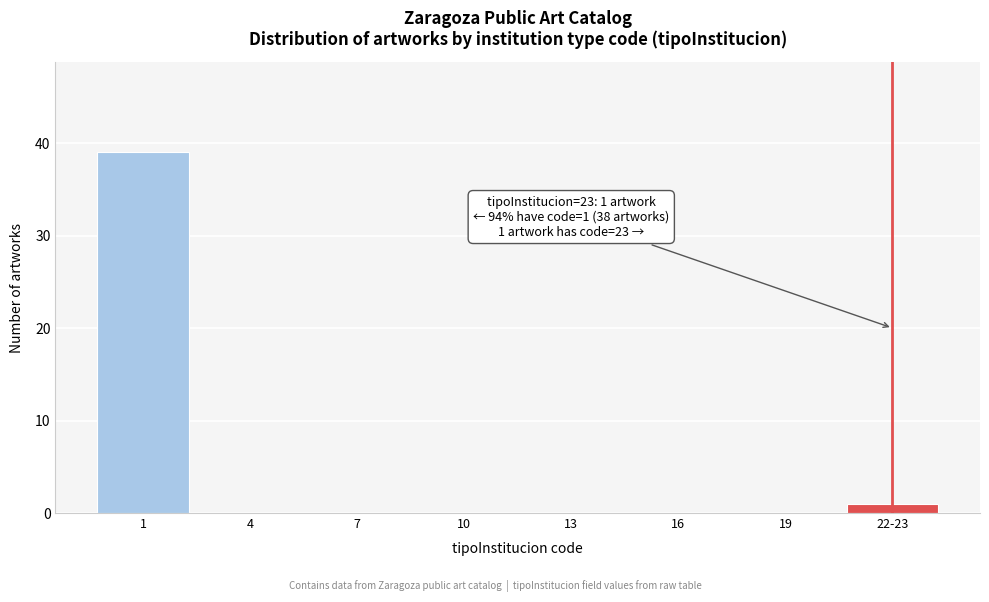

Reading left to right, list all the values displayed in this chart.

1=39	4=0	7=0	10=0	13=0	16=0	19=0	22-23=1